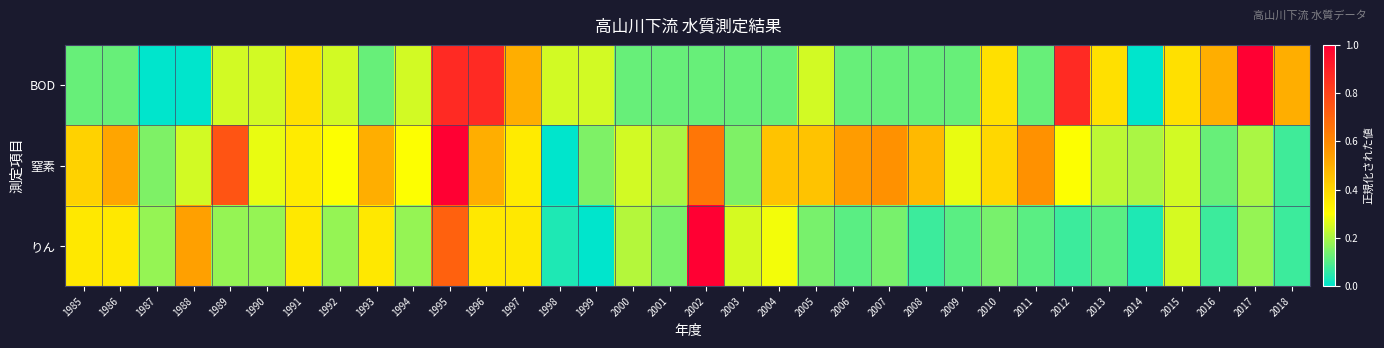

How many distinct data groups are displayed?

3